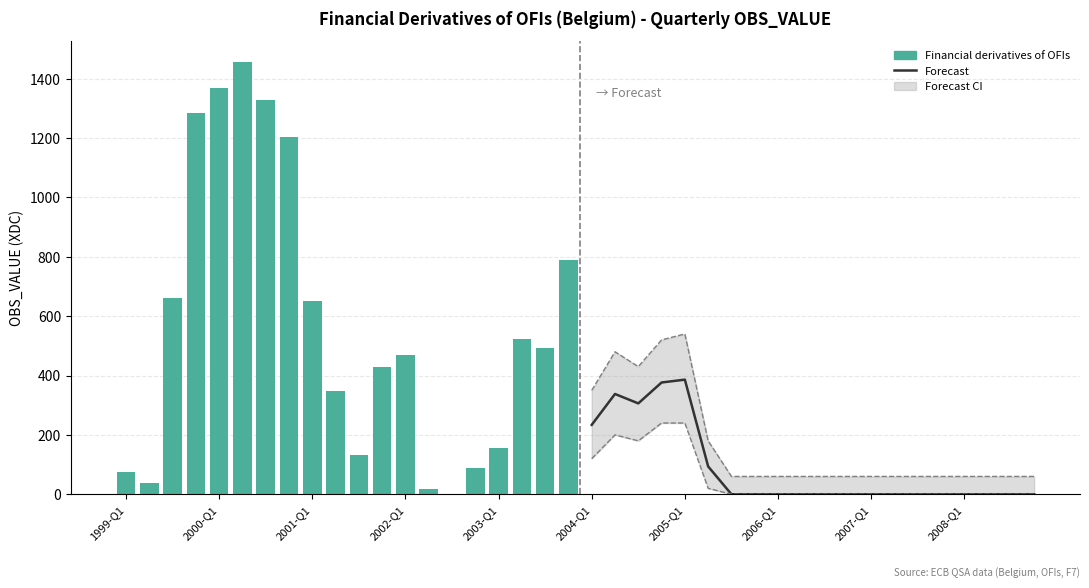

What is the lowest value of the Upper CI series?

60.0